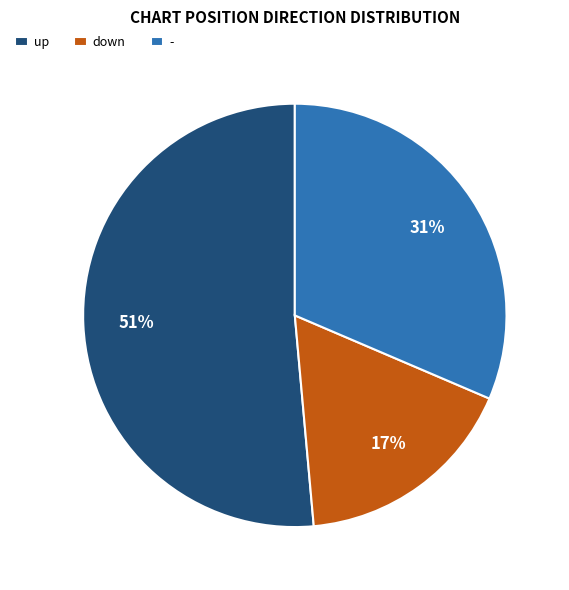

How many segments does this pie chart have?

3